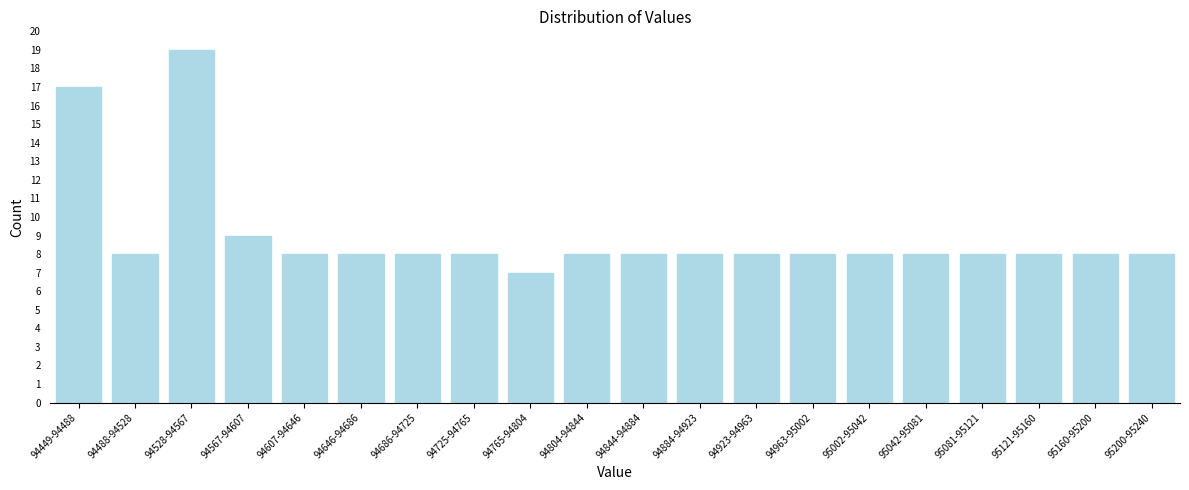

Reading left to right, list all the values displayed in this chart.

94449-94488=17	94488-94528=8	94528-94567=19	94567-94607=9	94607-94646=8	94646-94686=8	94686-94725=8	94725-94765=8	94765-94804=7	94804-94844=8	94844-94884=8	94884-94923=8	94923-94963=8	94963-95002=8	95002-95042=8	95042-95081=8	95081-95121=8	95121-95160=8	95160-95200=8	95200-95240=8